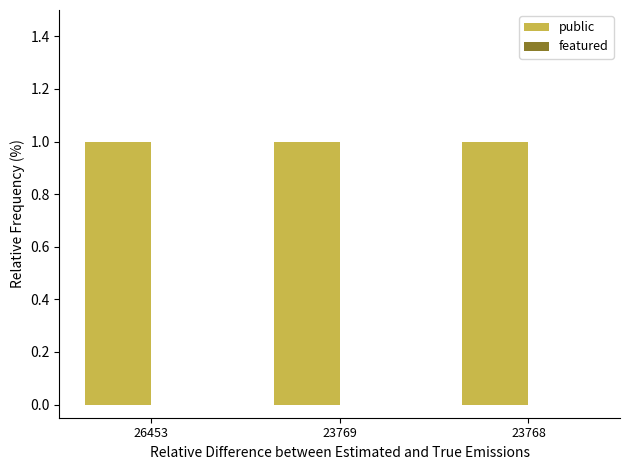

Reading left to right, extract all data points from this chart.

public: 26453=1	23769=1	23768=1
featured: 26453=0	23769=0	23768=0